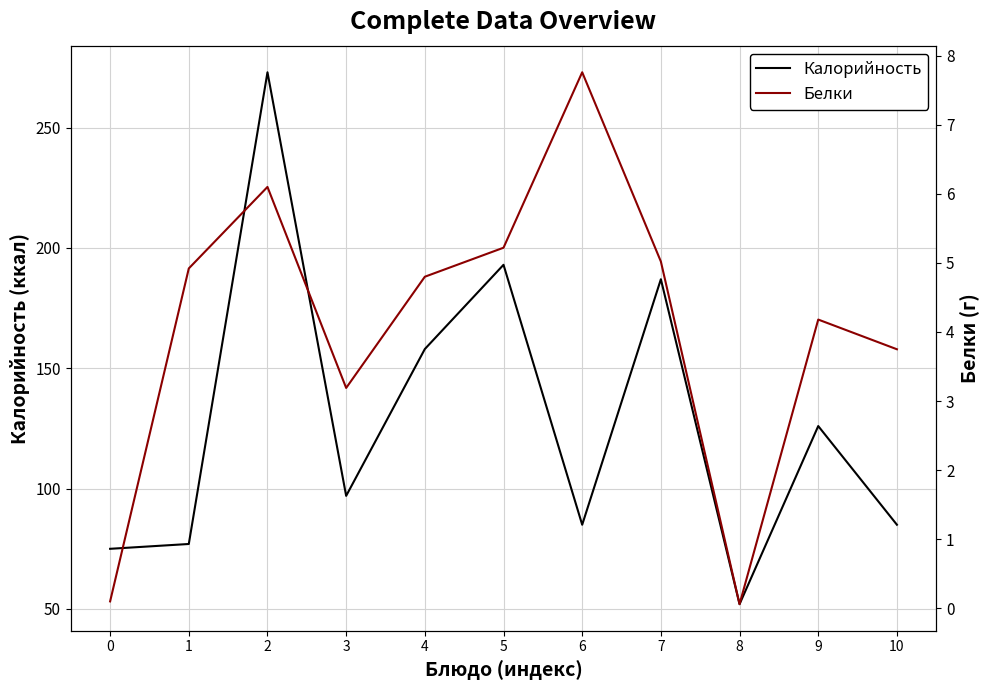

True or false: Калорийность and Белки intersect in this chart.

False